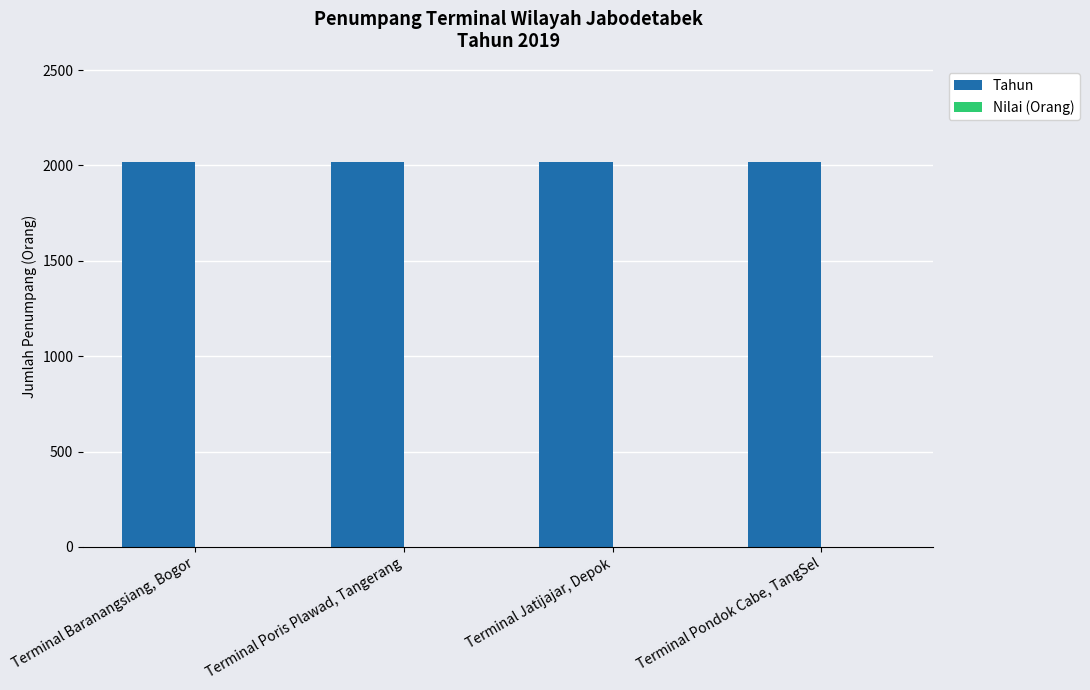

Reading left to right, list all the values displayed in this chart.

Tahun: Terminal Baranangsiang, Bogor=2019	Terminal Poris Plawad, Tangerang=2019	Terminal Jatijajar, Depok=2019	Terminal Pondok Cabe, TangSel=2019
Nilai (Orang): Terminal Baranangsiang, Bogor=0	Terminal Poris Plawad, Tangerang=0	Terminal Jatijajar, Depok=0	Terminal Pondok Cabe, TangSel=0